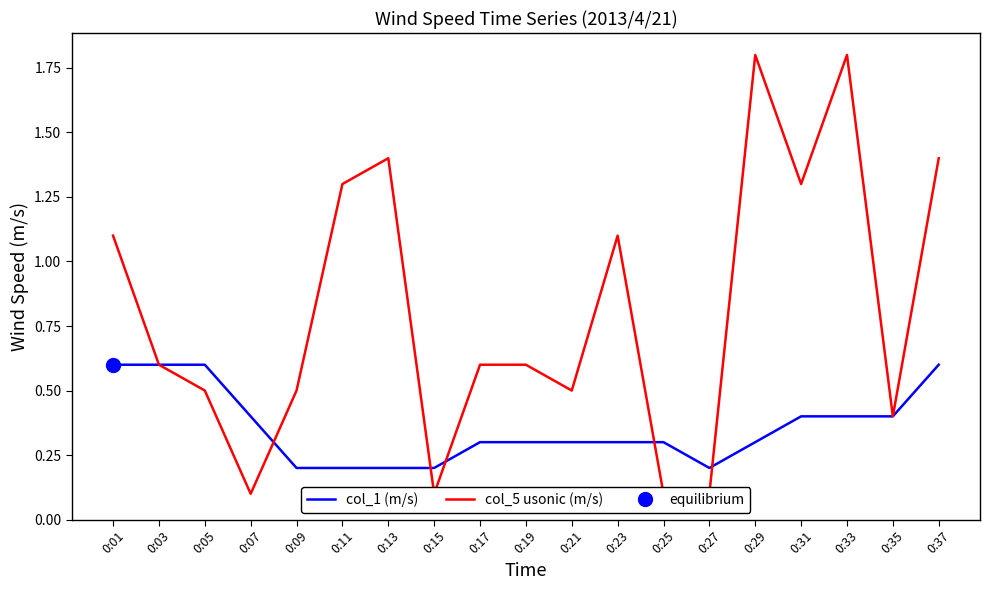

What is the smallest value displayed?

0.1